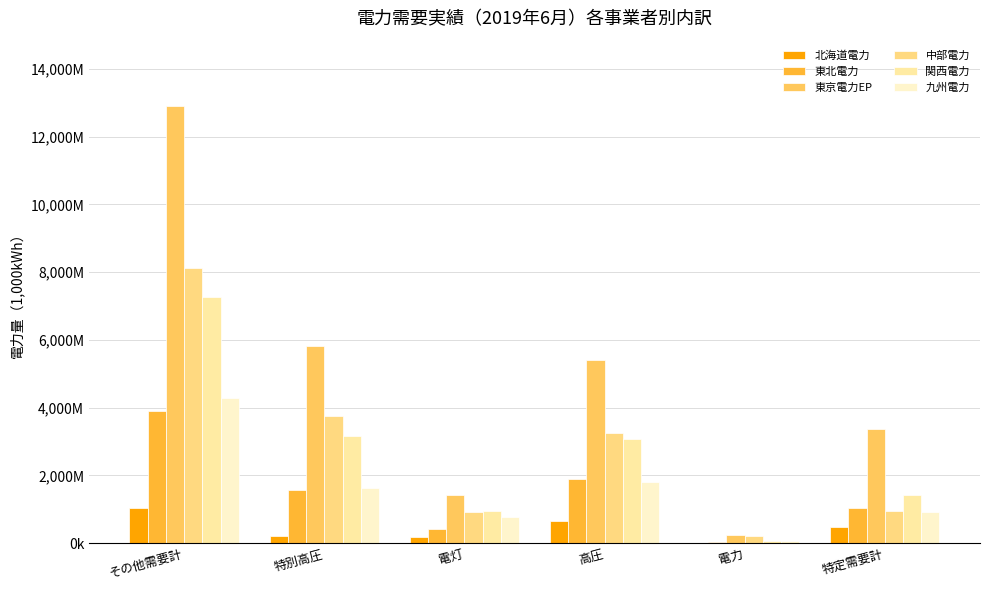

At その他需要計, list the series in order from largest to smallest.

東京電力EP, 中部電力, 関西電力, 九州電力, 東北電力, 北海道電力